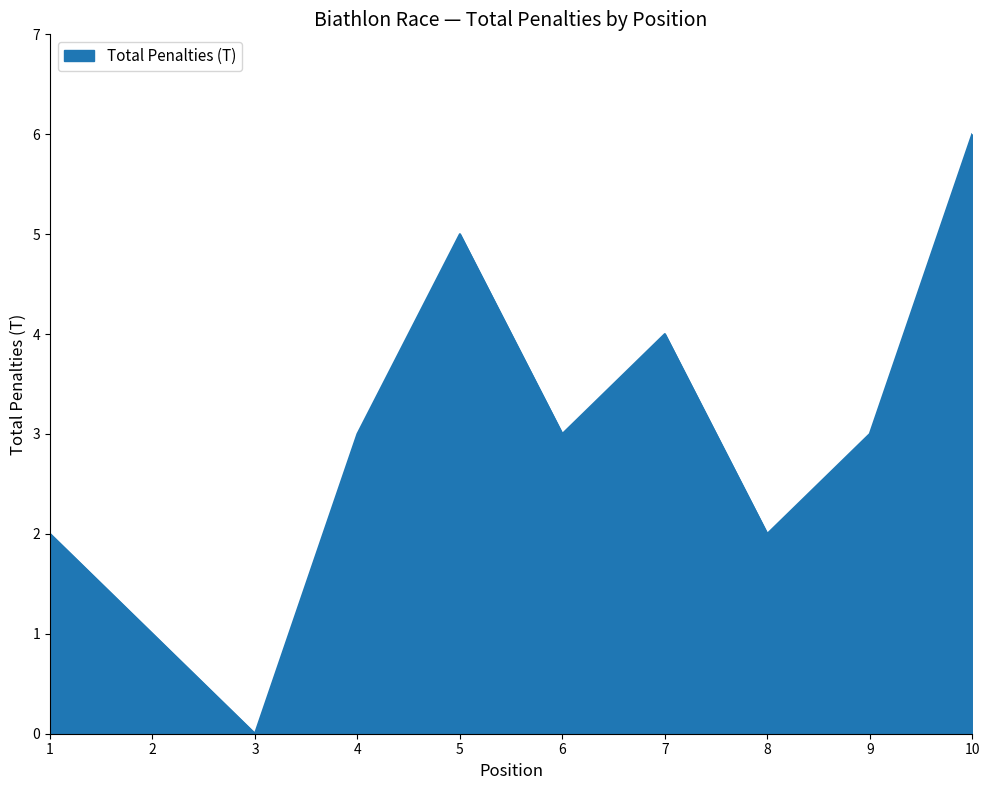

What is the maximum value shown in the chart?

6